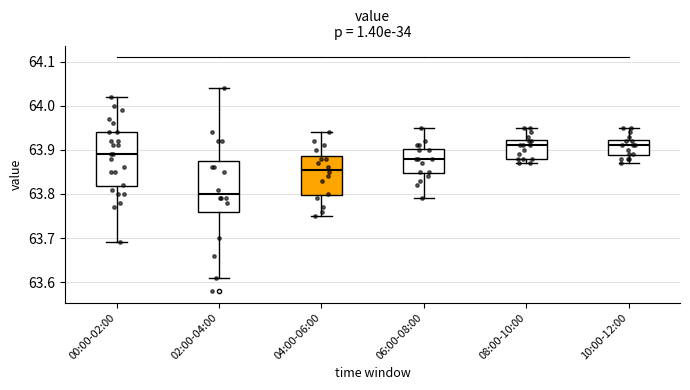

Where does the upper whisker of the box for 00:00-02:00 end on the y-axis? The values are not printed on the chart, so give them approximately, as read against the axis.

64.02